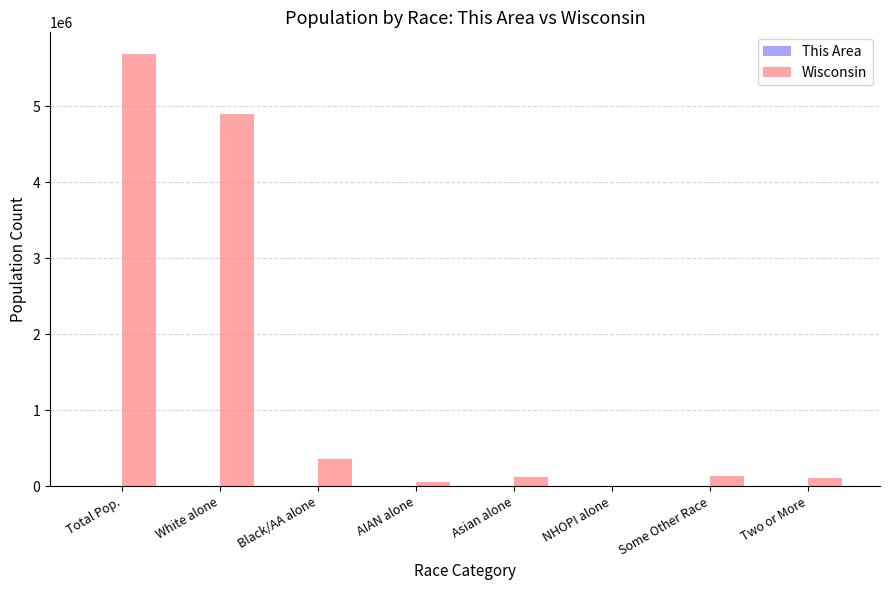

The Wisconsin series shows 359148 at Black/AA alone. True or false?

True